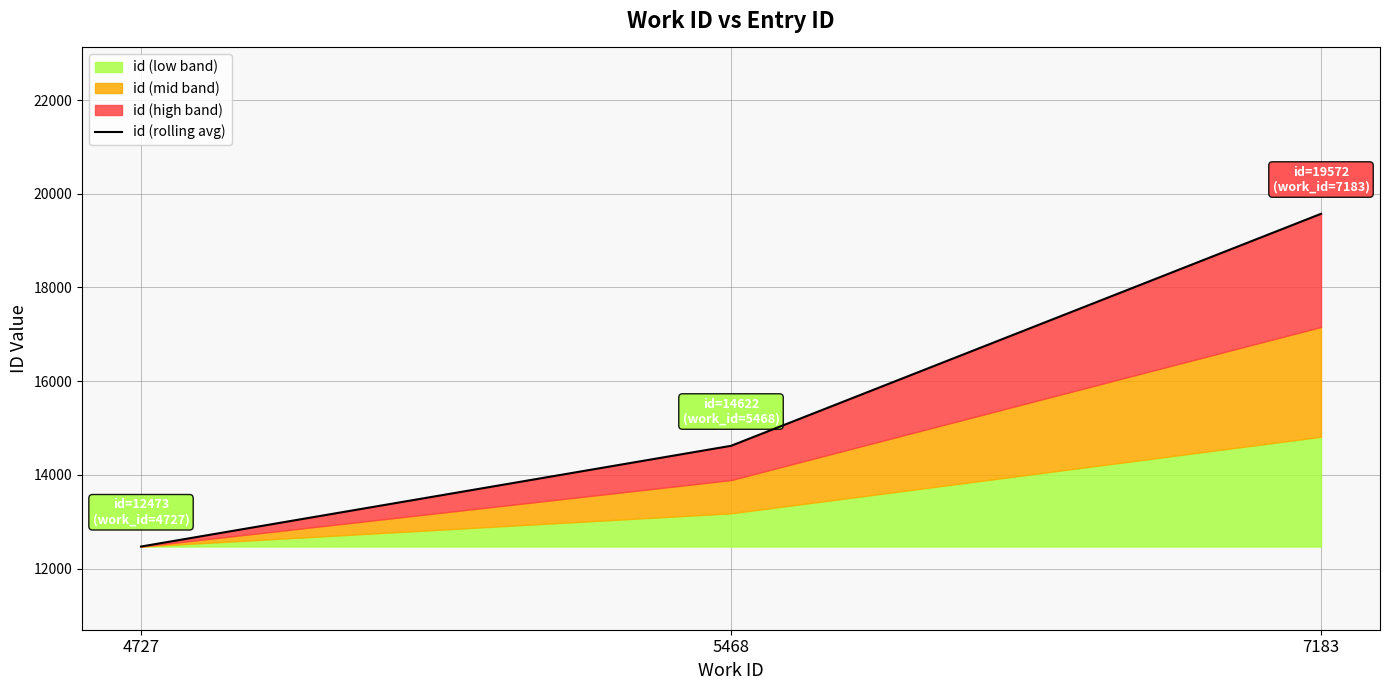

How many values exceed 14622?

1